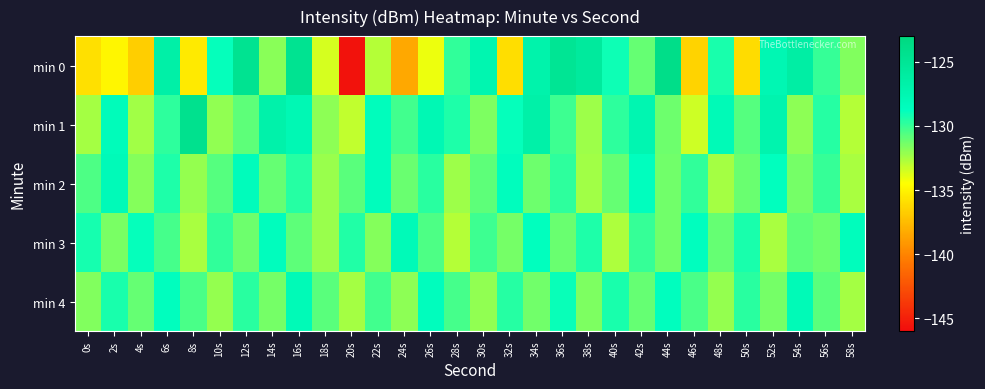

At which category is the sum across all series the highest?

16s